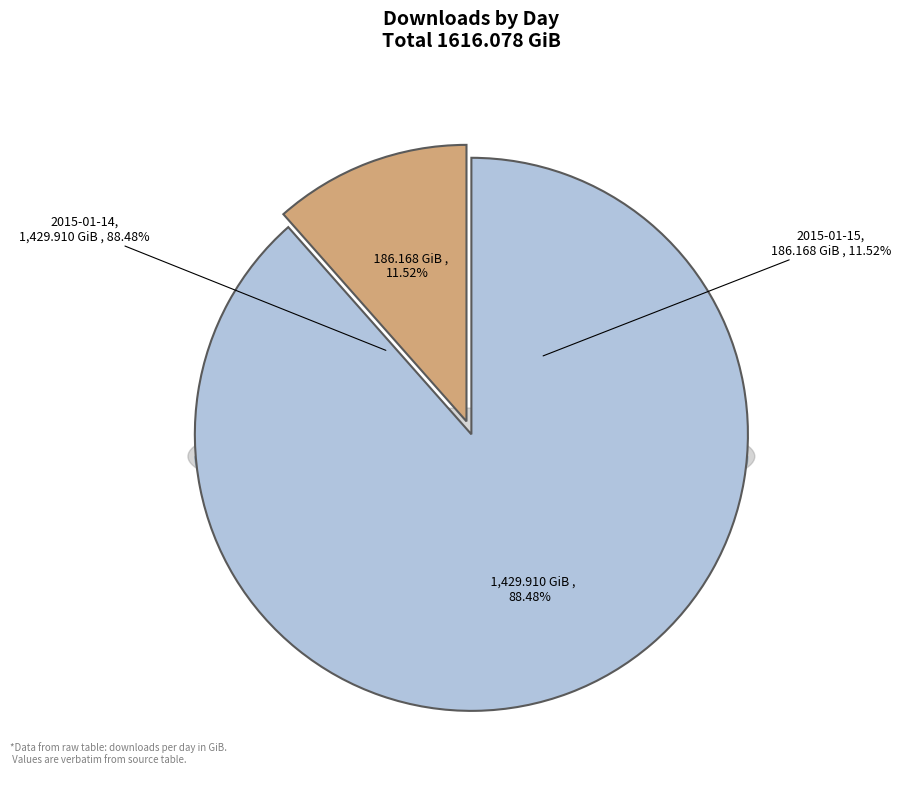

To the nearest percent, what portion does 2015-01-15 represent?

12%